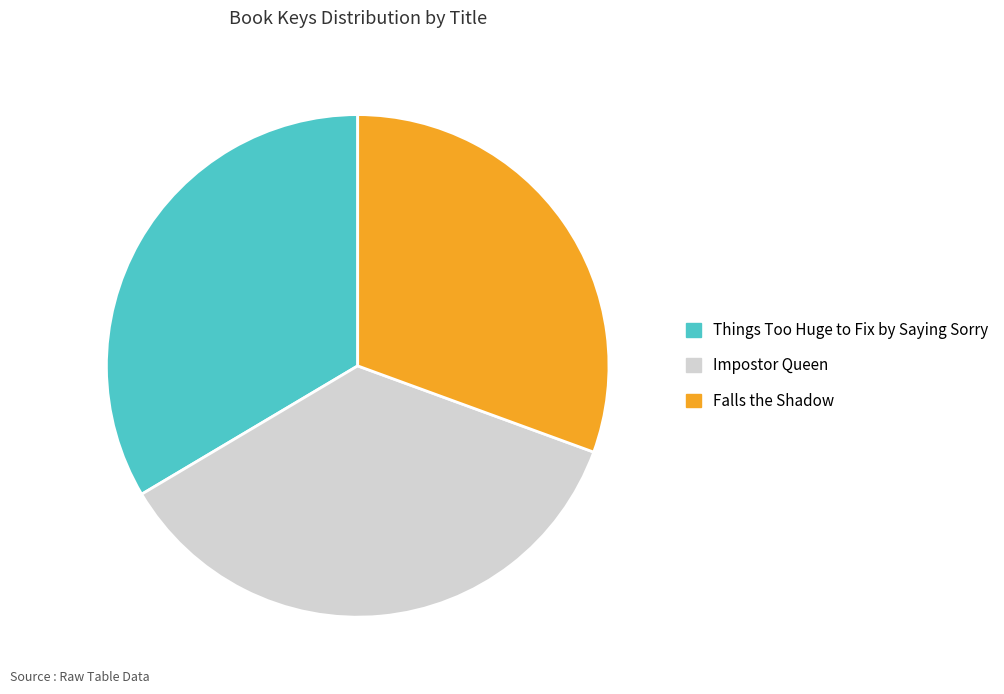

Is it true that Impostor Queen is 45% of the pie?

False